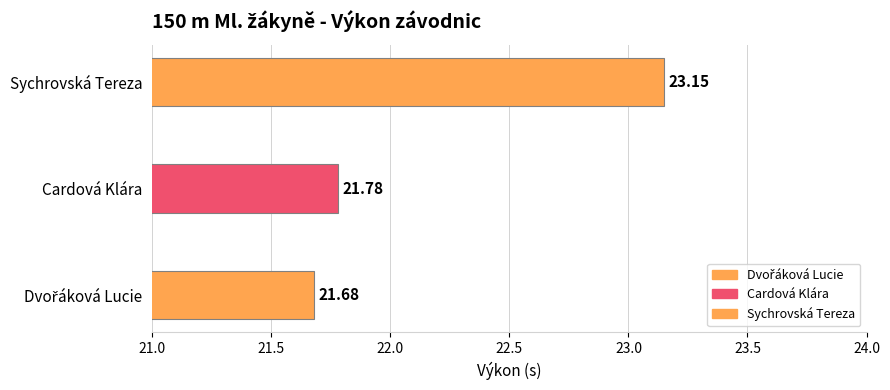

What is the smallest value displayed?

21.7